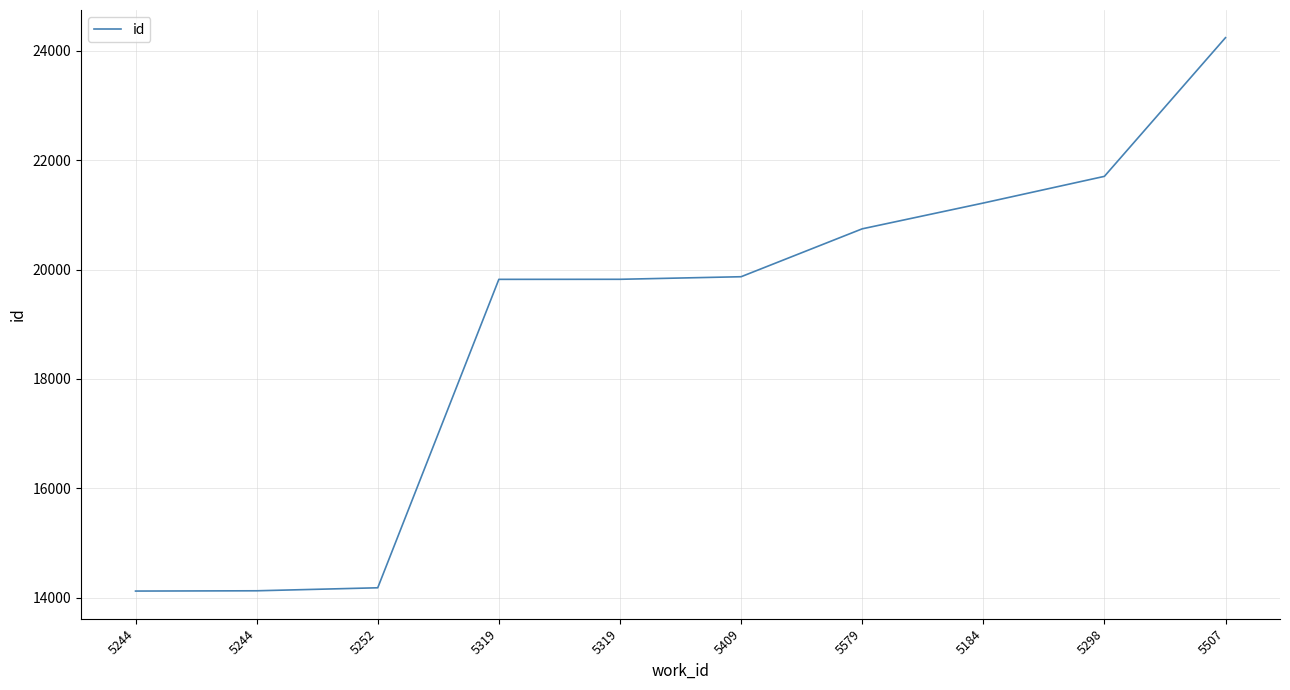

At which category does the chart reach its peak across all series?

5507